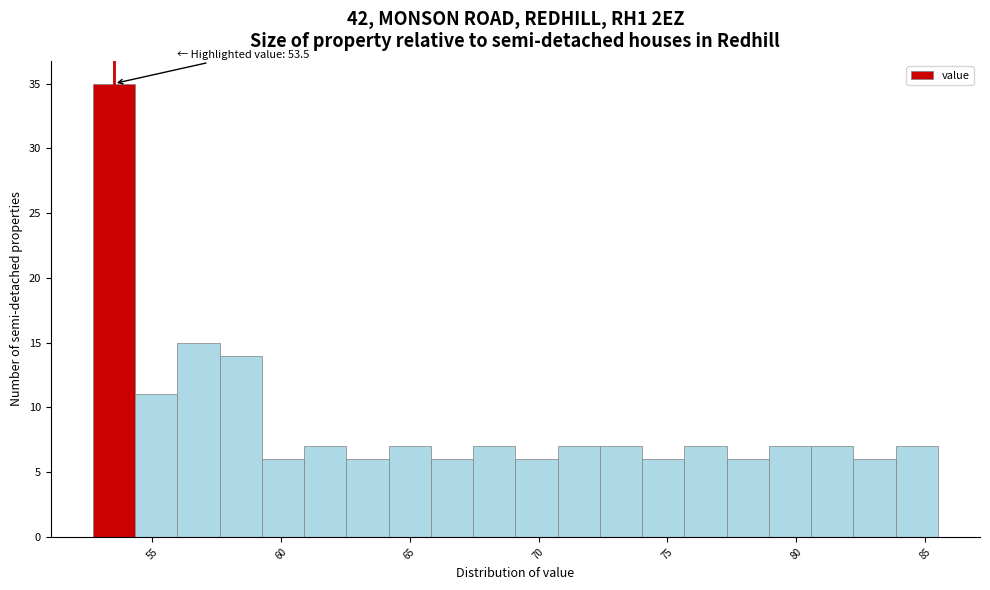

Around what value on the x-axis is the tallest bar? Give the approximate position of its centre, as read against the axis.

53.5